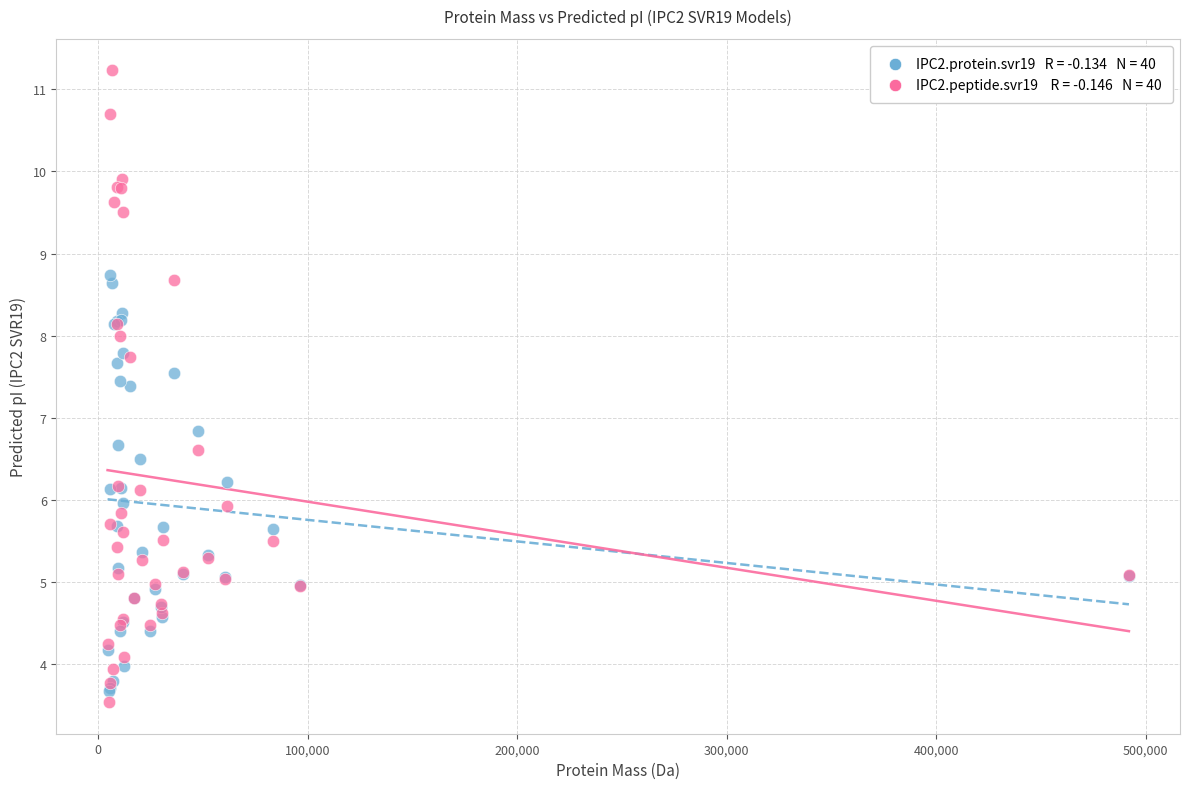

Across all series, what Y value is closest to 7?

6.8